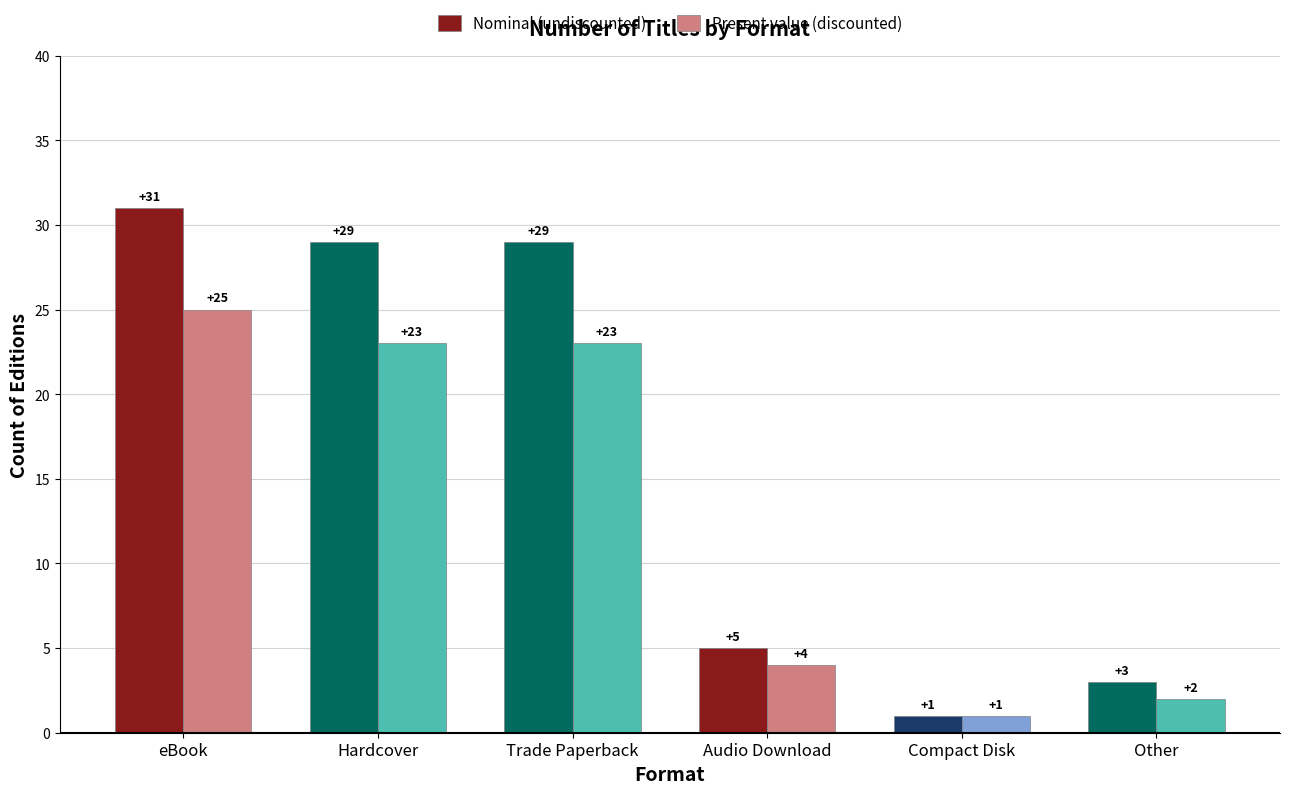

True or false: Present value (discounted) has a value of 23 at Trade Paperback.

True